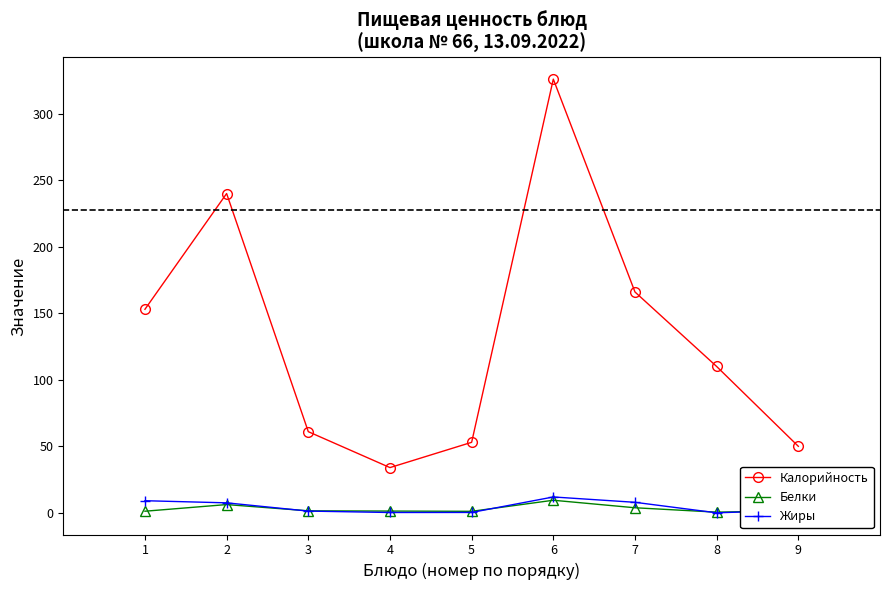

List the labels in order of Калорийность value, largest first.

6, 2, 7, 1, 8, 3, 5, 9, 4